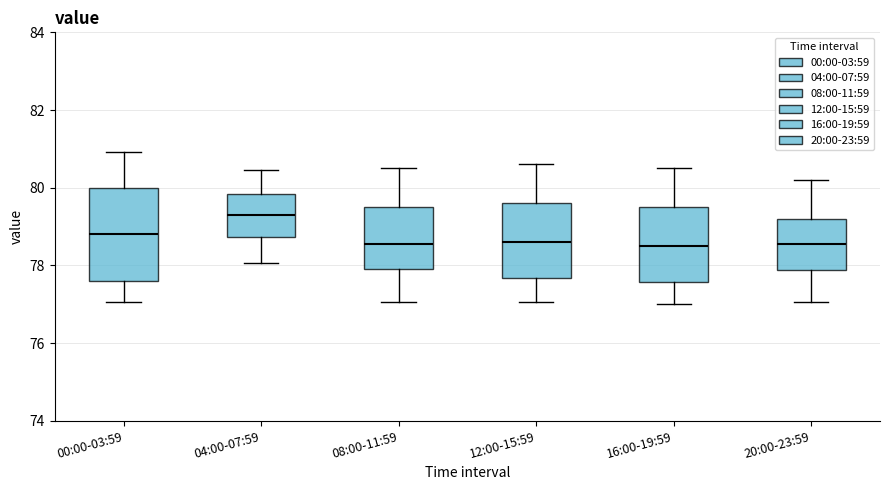

Where is the lower edge of the box for 04:00-07:59 on the y-axis? The values are not printed on the chart, so give them approximately, as read against the axis.

78.8